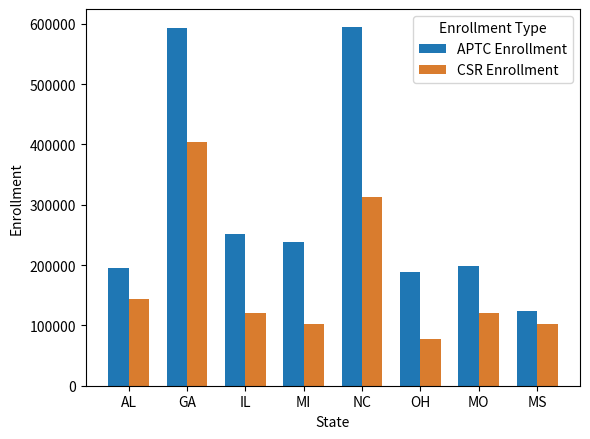

Is the value of APTC Enrollment at MO greater than the value of CSR Enrollment at MS?

Yes